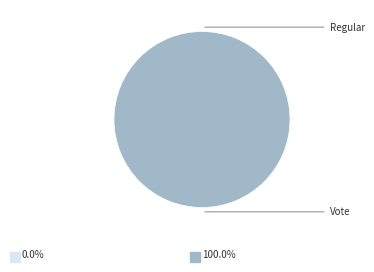

Which category has the smallest portion of the pie?

Regular